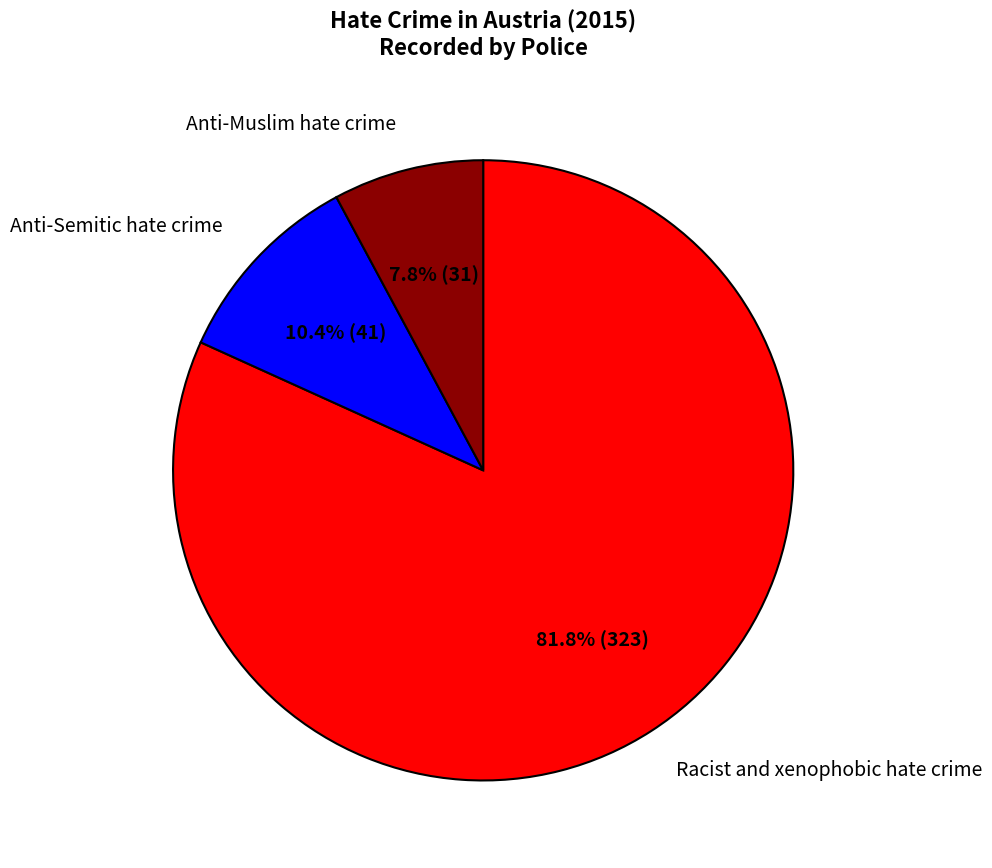

Do Racist and xenophobic hate crime and Anti-Semitic hate crime together represent more than half of the pie?

Yes